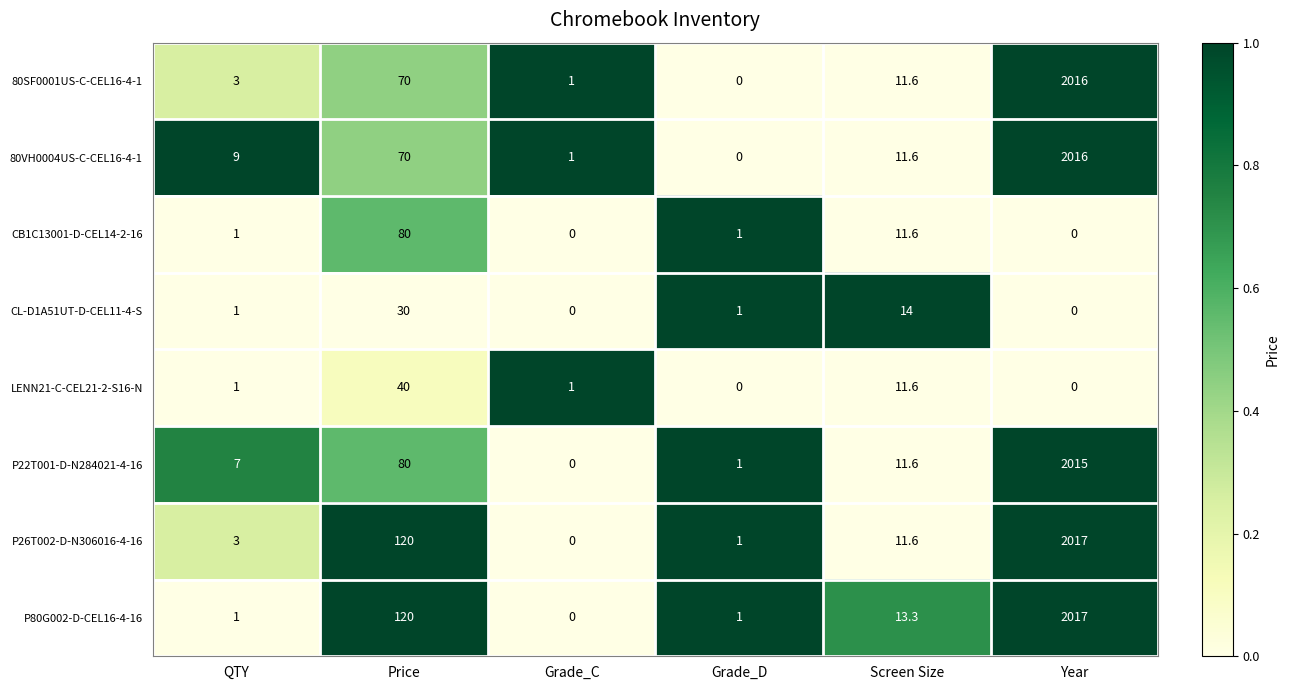

The P26T002-D-N306016-4-16 series shows 1.6 at Grade_D. True or false?

False